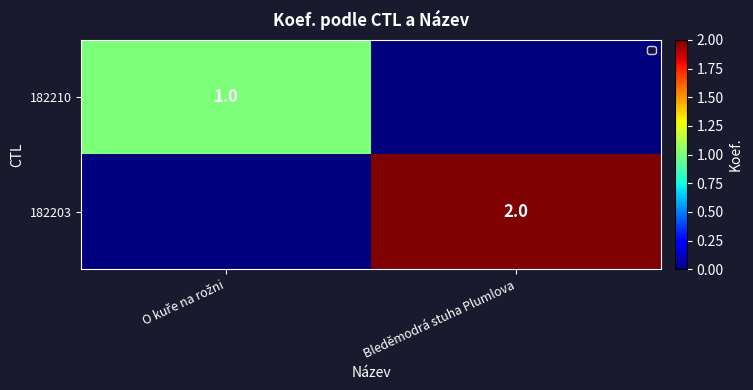

The value of 182203 at Bleděmodrá stuha Plumlova is 2. True or false?

True